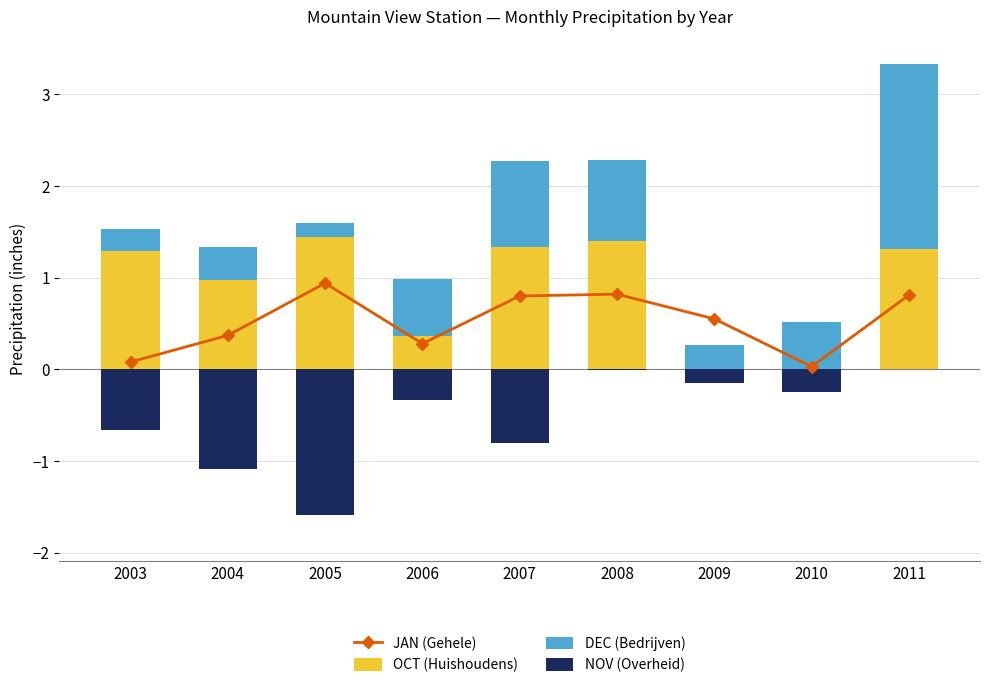

How many series are shown in this chart?

4